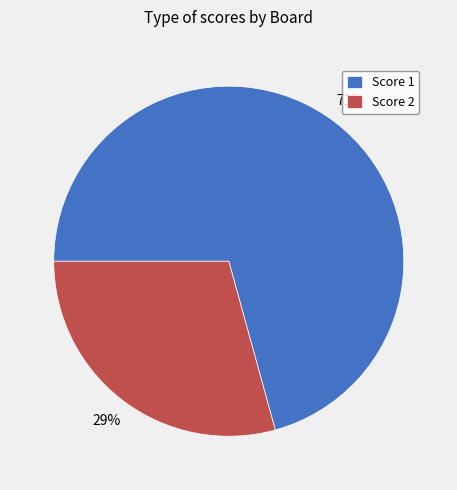

Is there a majority slice in this chart?

Yes